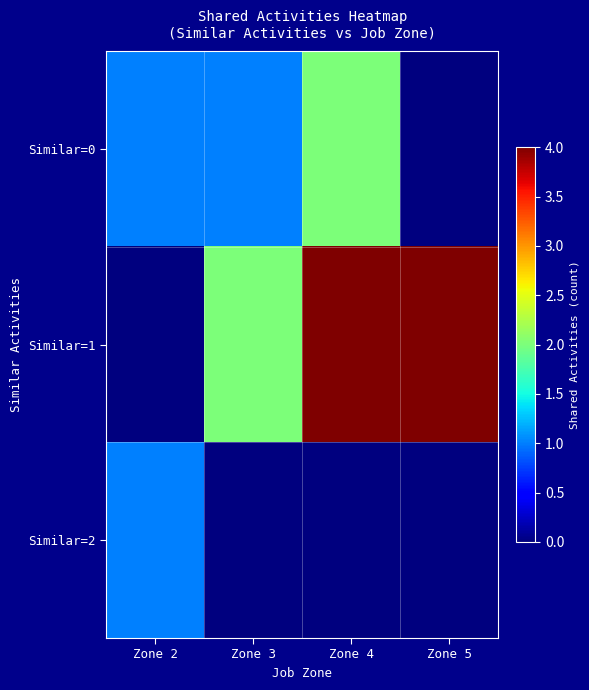

Between Zone 4 and Zone 3, which is larger?

Zone 4